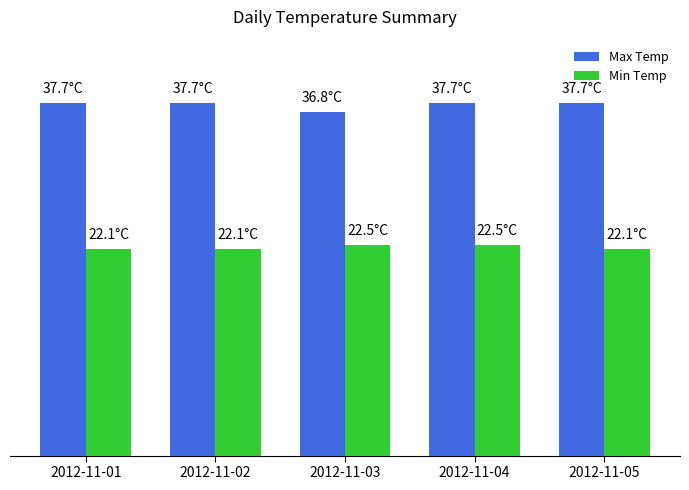

Rank the categories by Min Temp value from lowest to highest.

2012-11-01, 2012-11-02, 2012-11-05, 2012-11-03, 2012-11-04